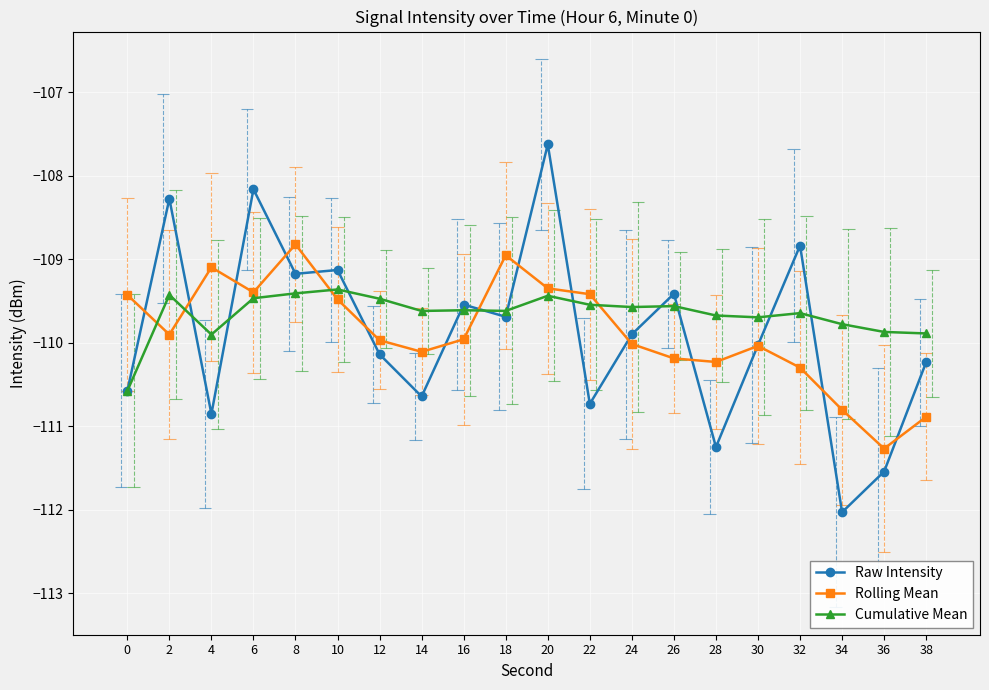

In Rolling Mean, how many points are higher than both neighbors (excluding endpoints)?

4